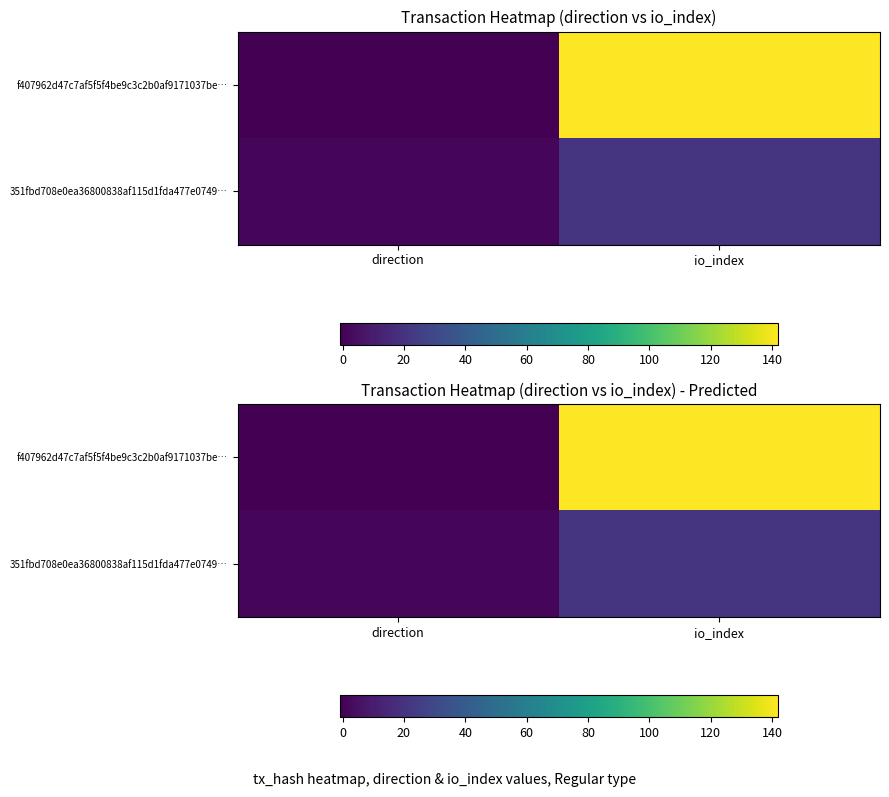

Count the number of categories in the chart.

2